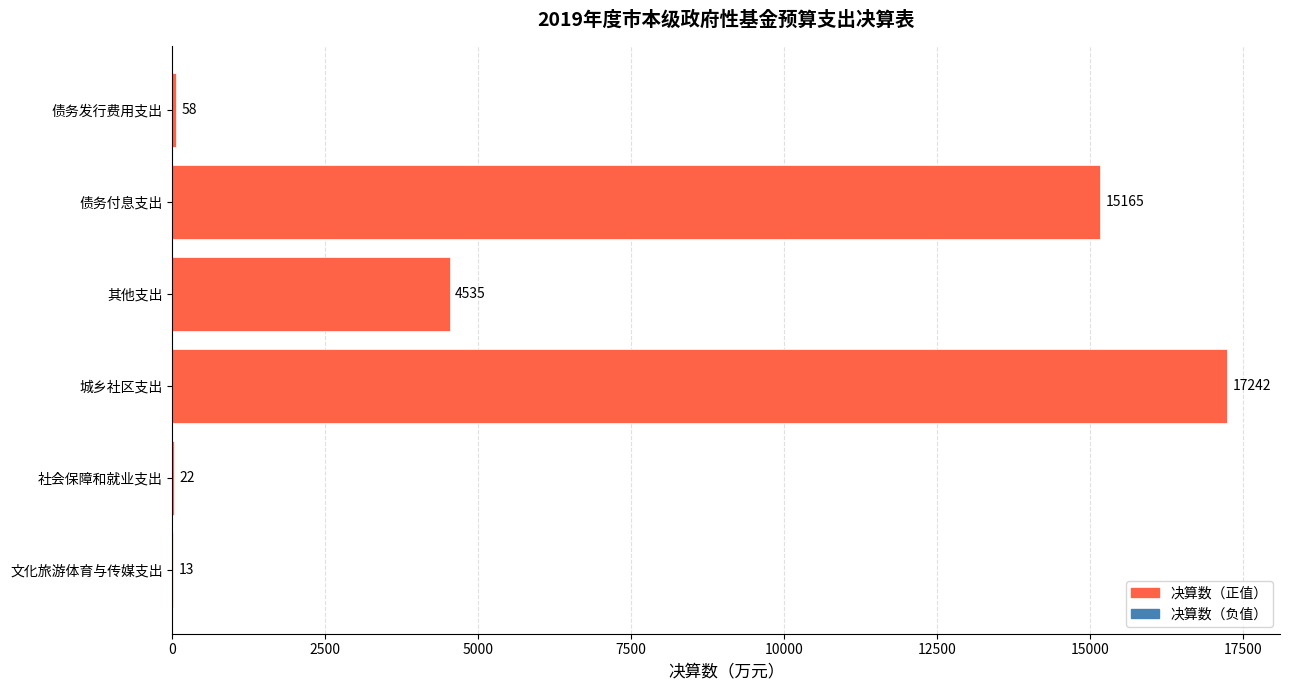

The value at 债务付息支出 is 15165. True or false?

True